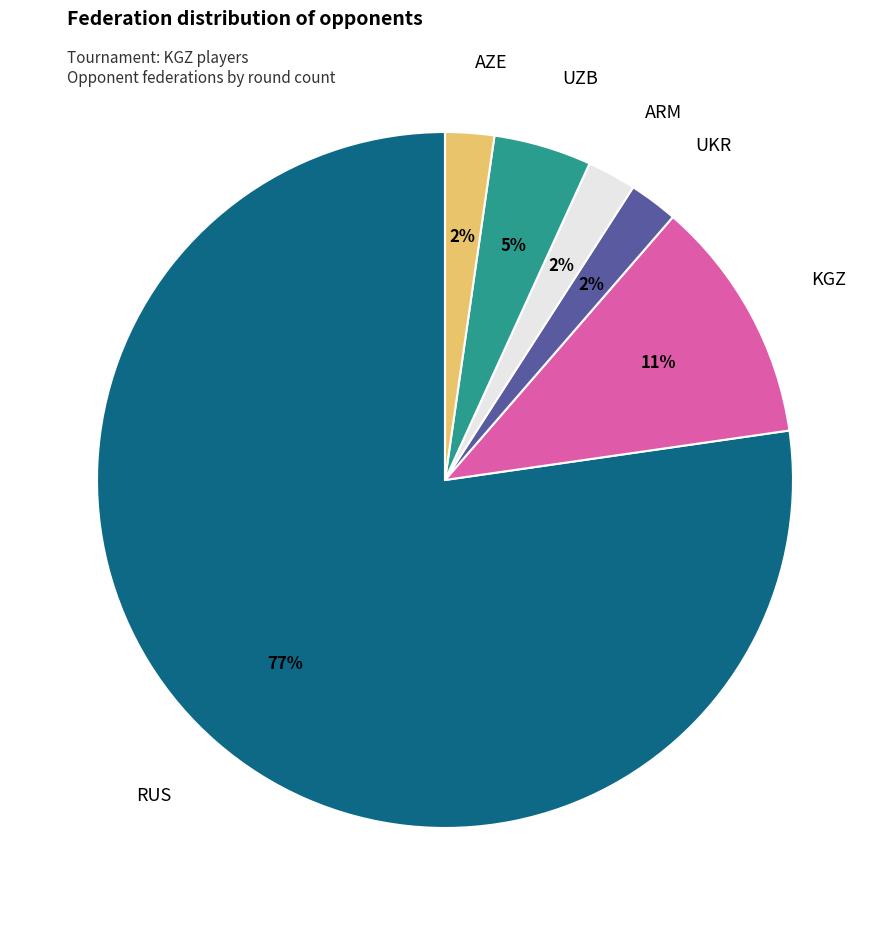

True or false: KGZ accounts for 11% of the total.

True